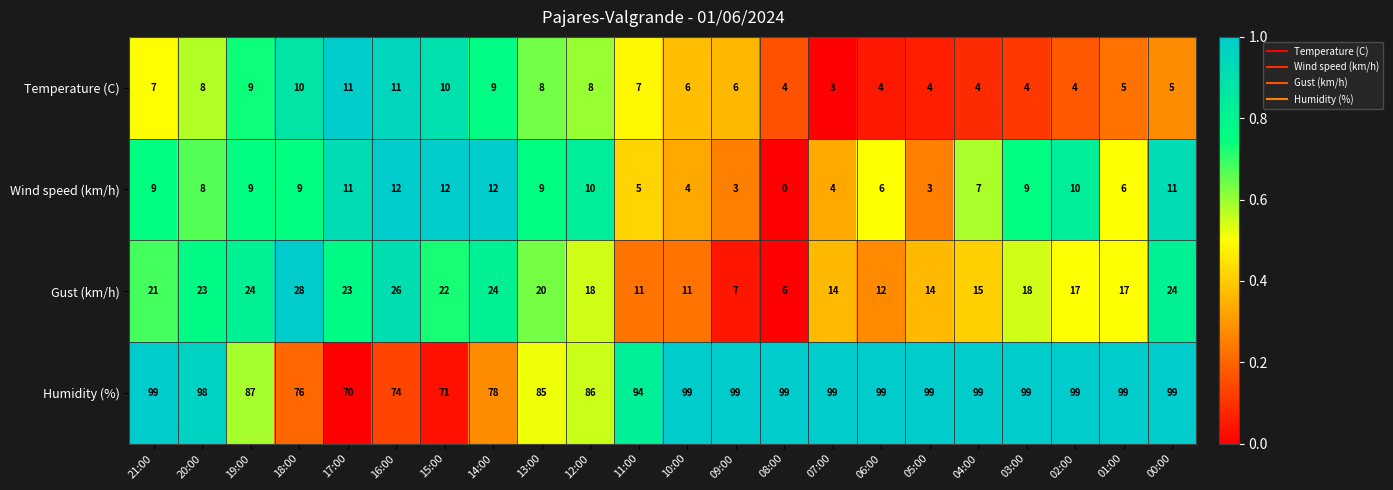

What is the average value of the Humidity (%) series?

91